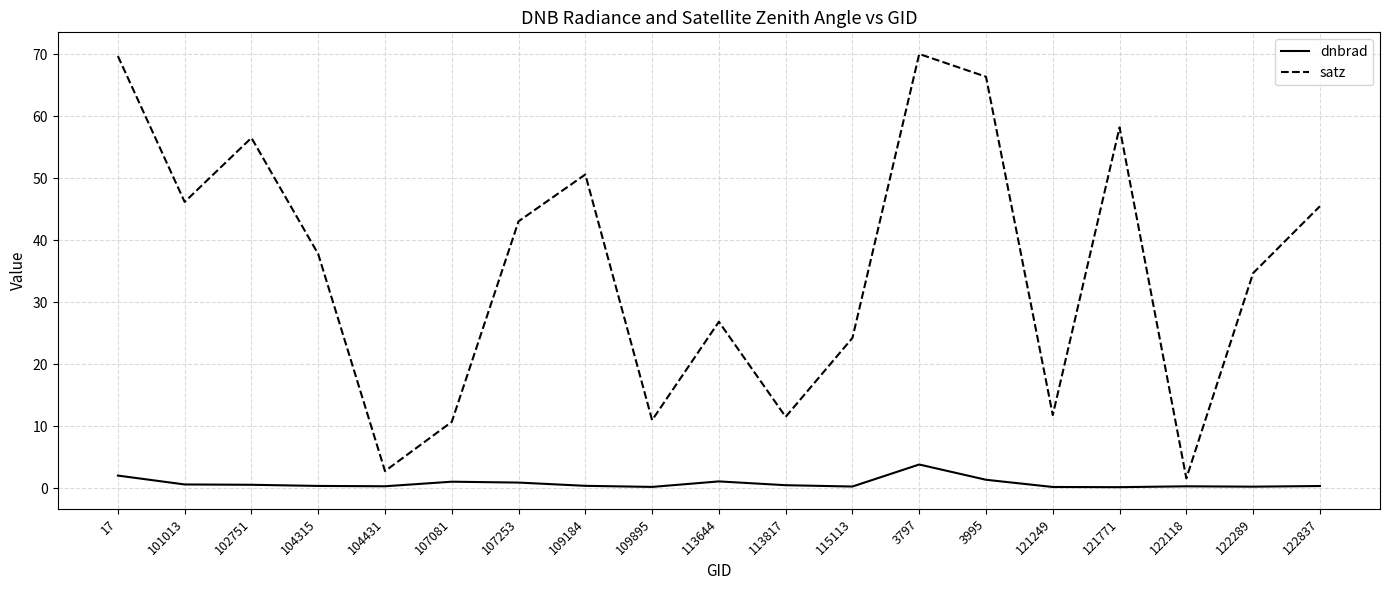

Is it true that satz equals 37.5 at 113644?

False